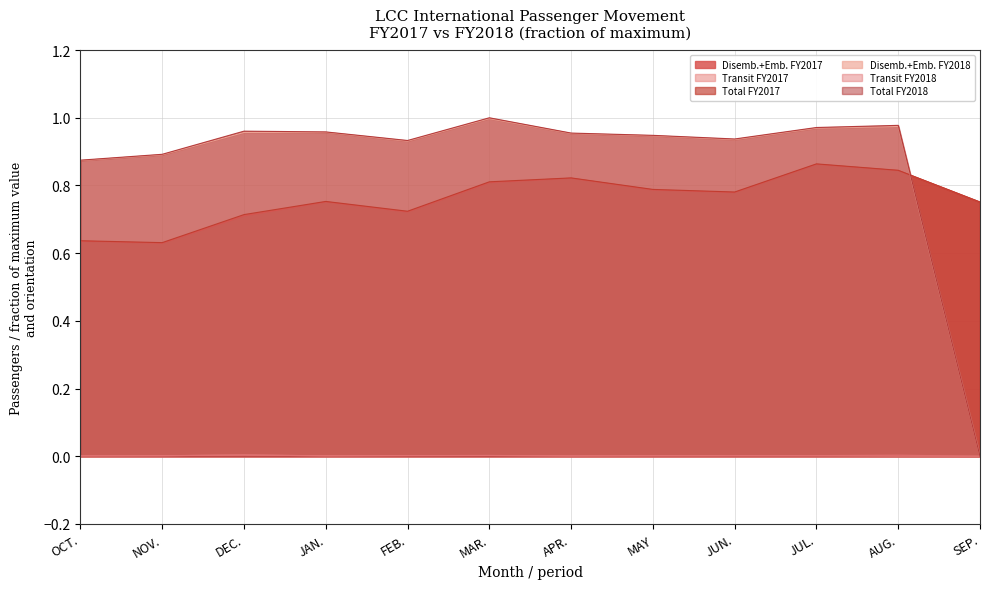

Is it true that Total FY2017 equals 0.6 at NOV.?

True